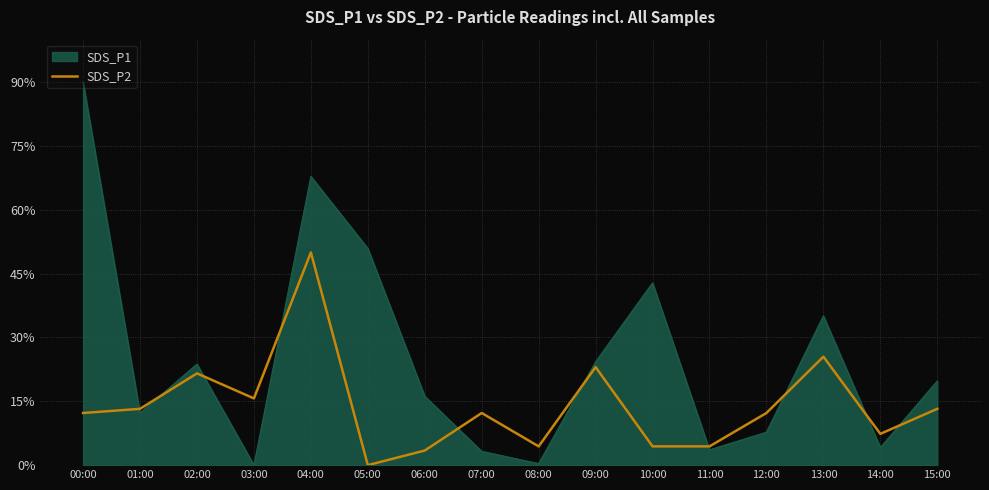

Which category has the highest value across all series?

00:00